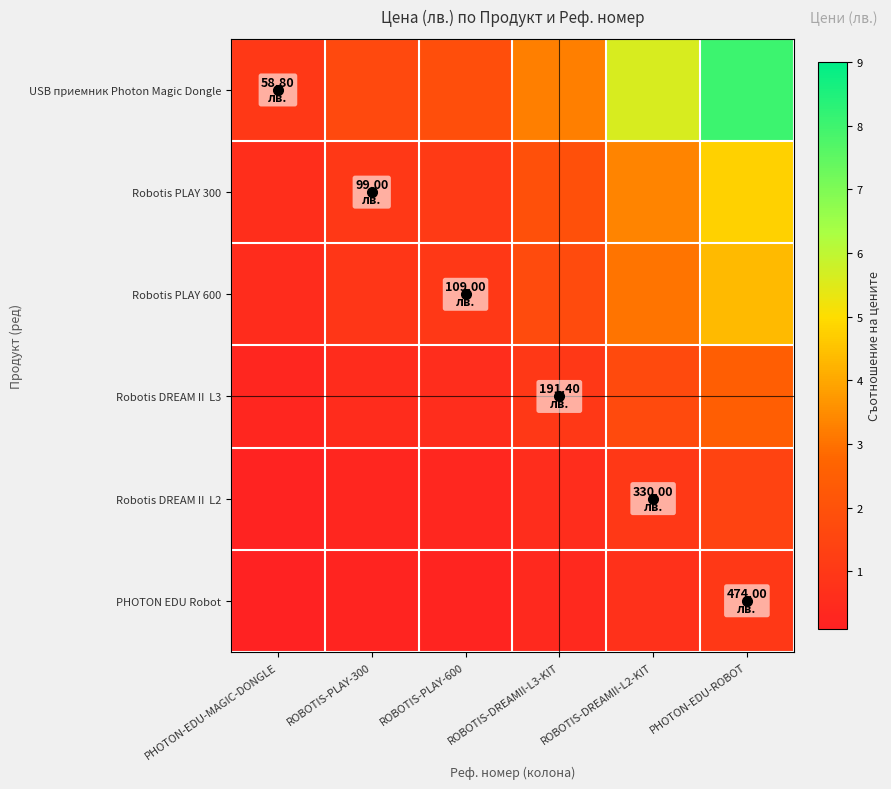

What is the total value across all series at ROBOTIS-PLAY-600?

5.1